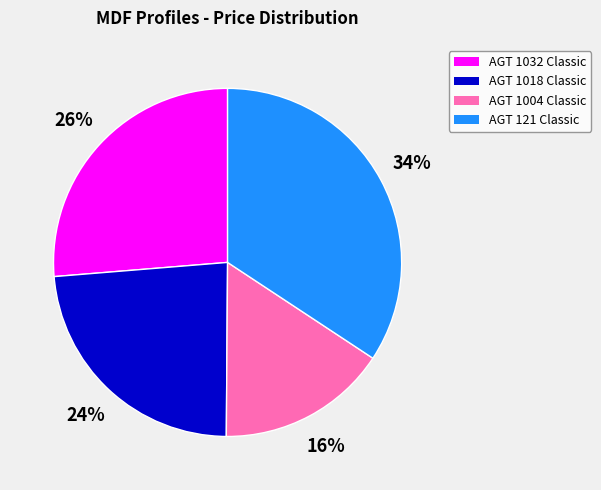

How many slices are in this pie chart?

4